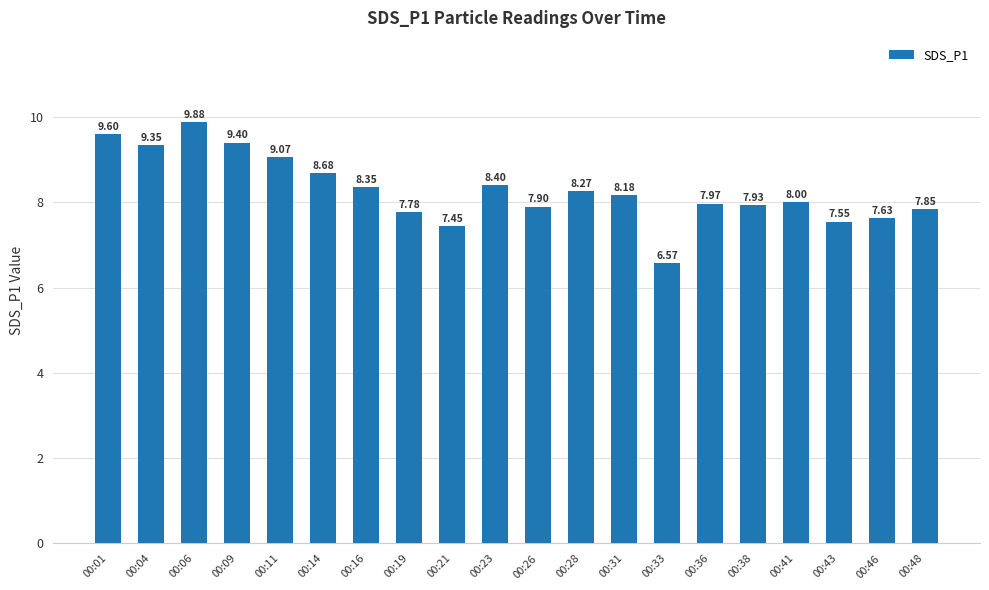

Are the bars horizontal?

No